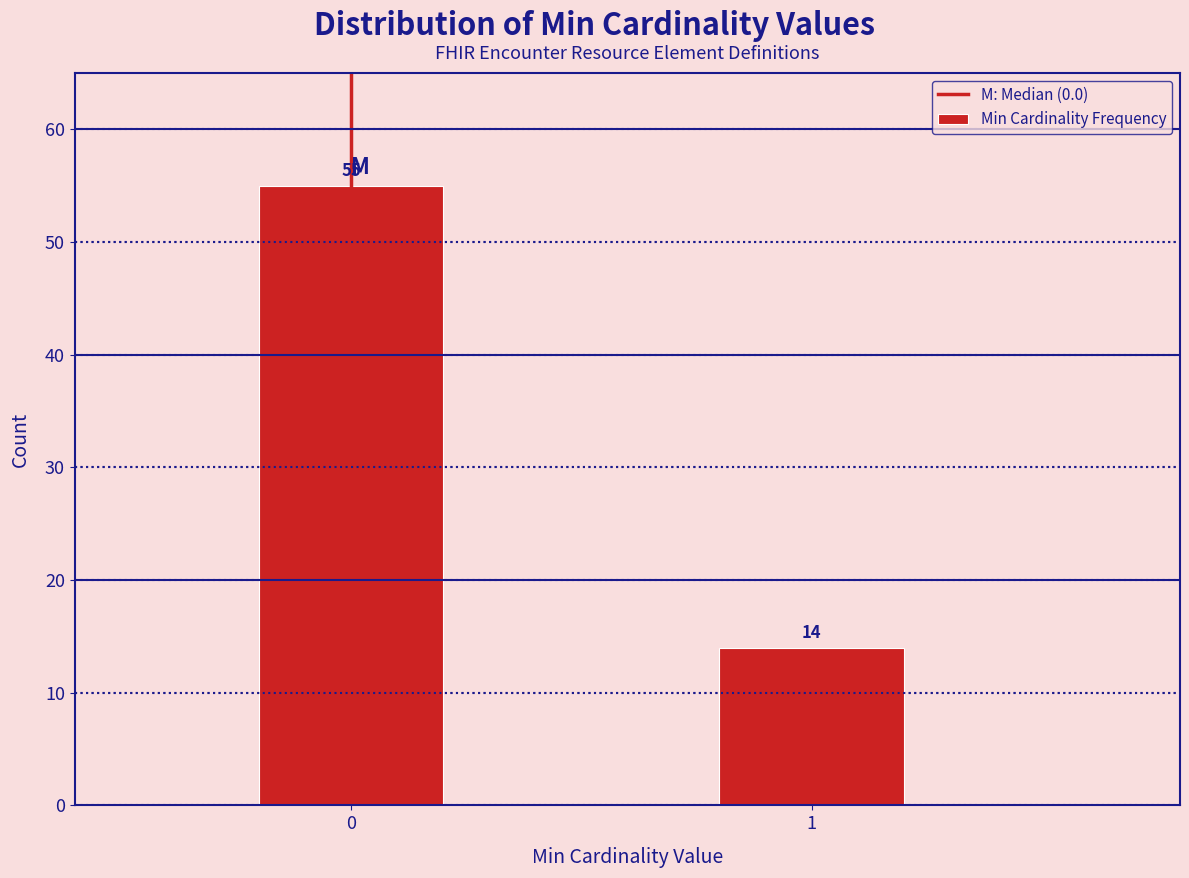

Reading left to right, transcribe all the data shown in this chart.

55	14